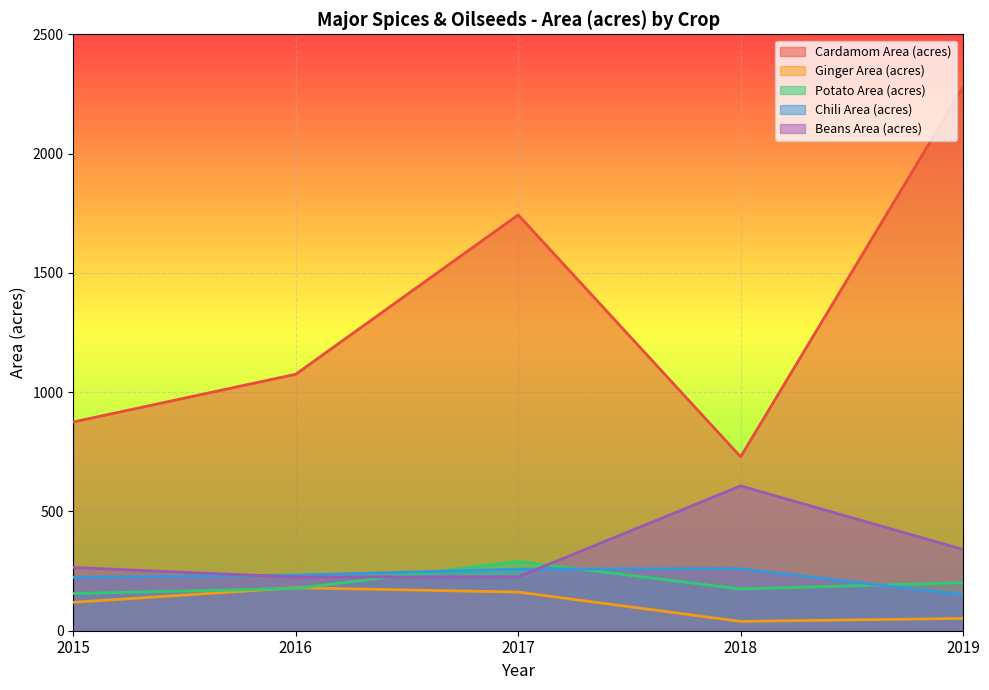

How many times do Beans Area (acres) and Chili Area (acres) cross each other?

2